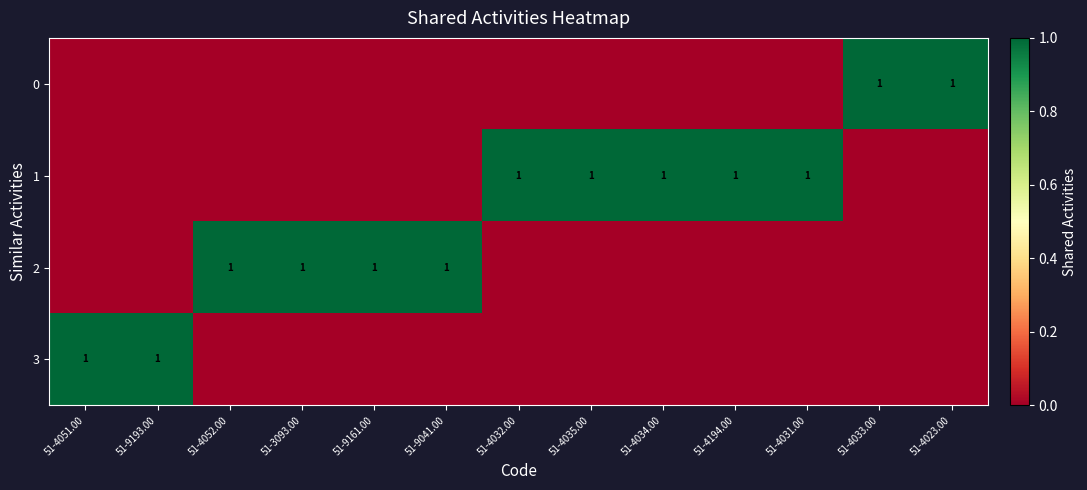

Is it true that 0 equals 1 at 51-4033.00?

True